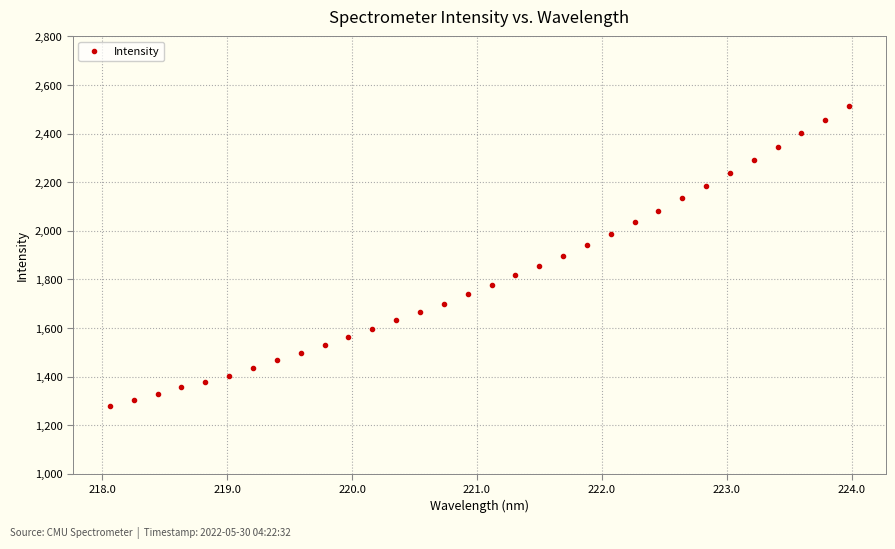

What is the value of the 32nd point from the left?

2515.0